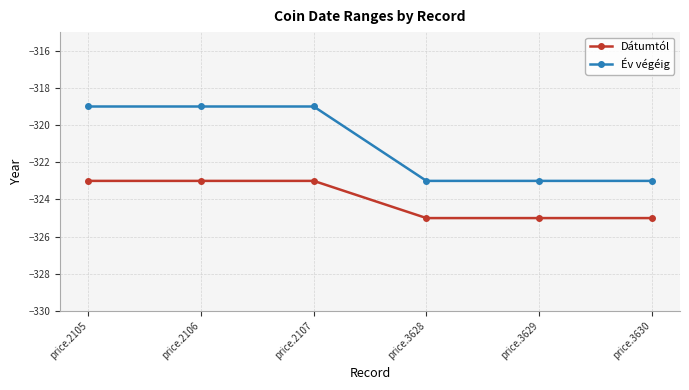

What is the value of the Dátumtól point at the 2nd from the left?

-323